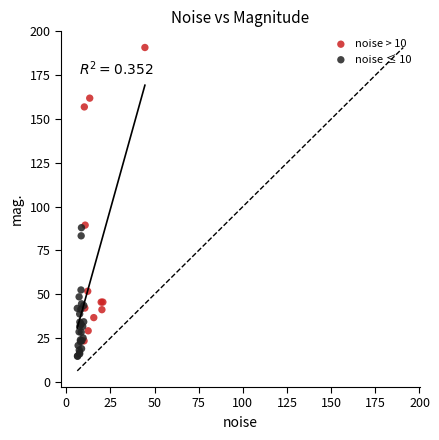

Which series contains the highest Y value?

noise > 10